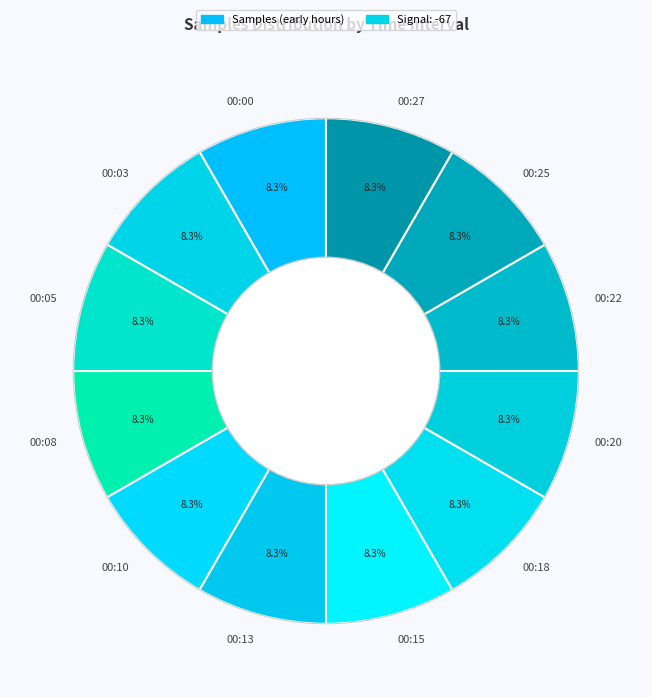

What percentage do 00:27 and 00:18 together represent?

16.7%